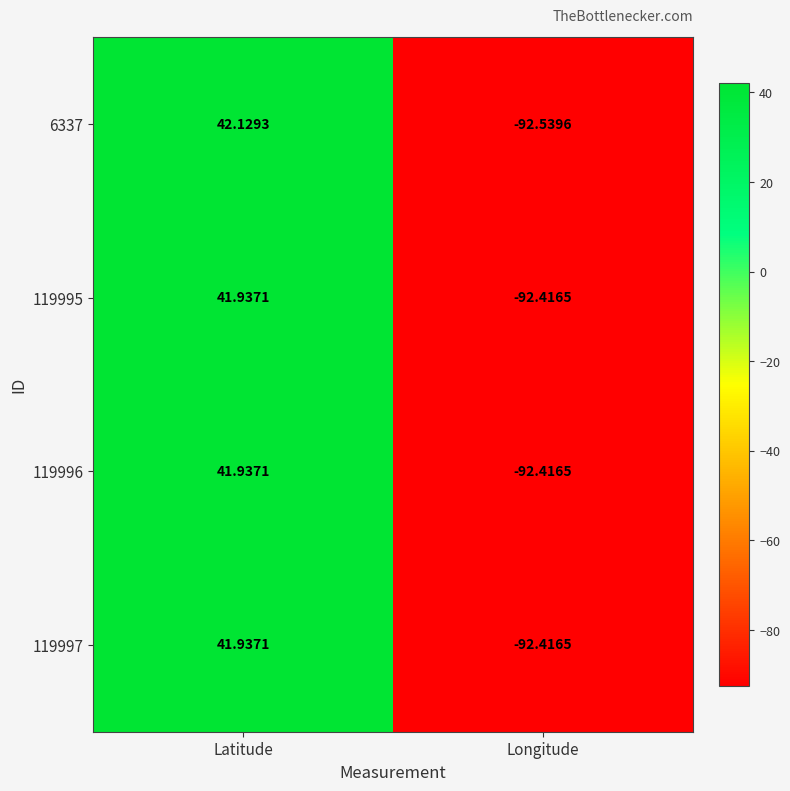

Which category has the highest value across all series?

Latitude